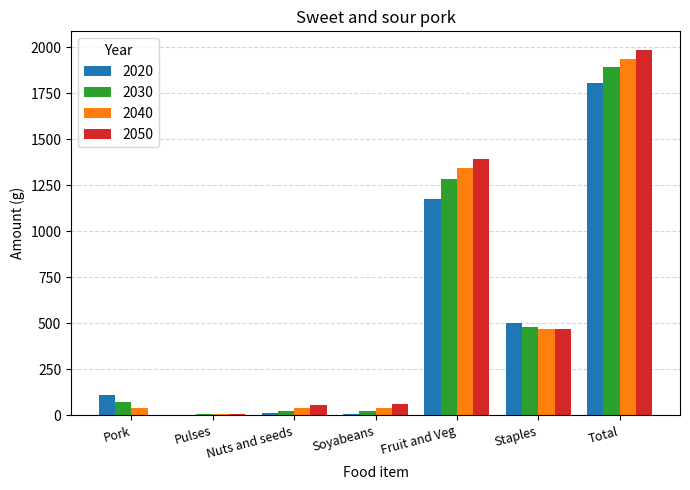

At which label is 2040 closest to 973?

Fruit and Veg